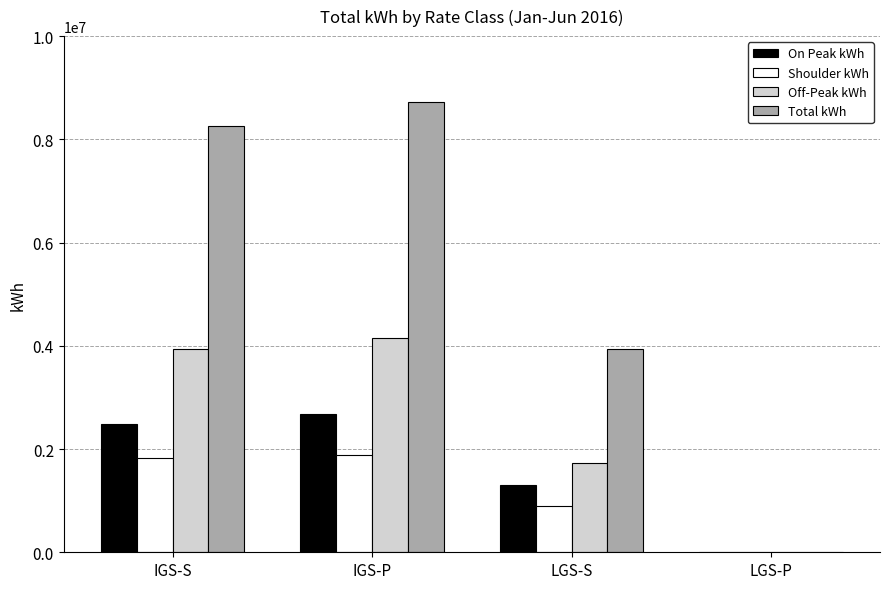

True or false: Total kWh has a value of 5313622 at IGS-P.

False